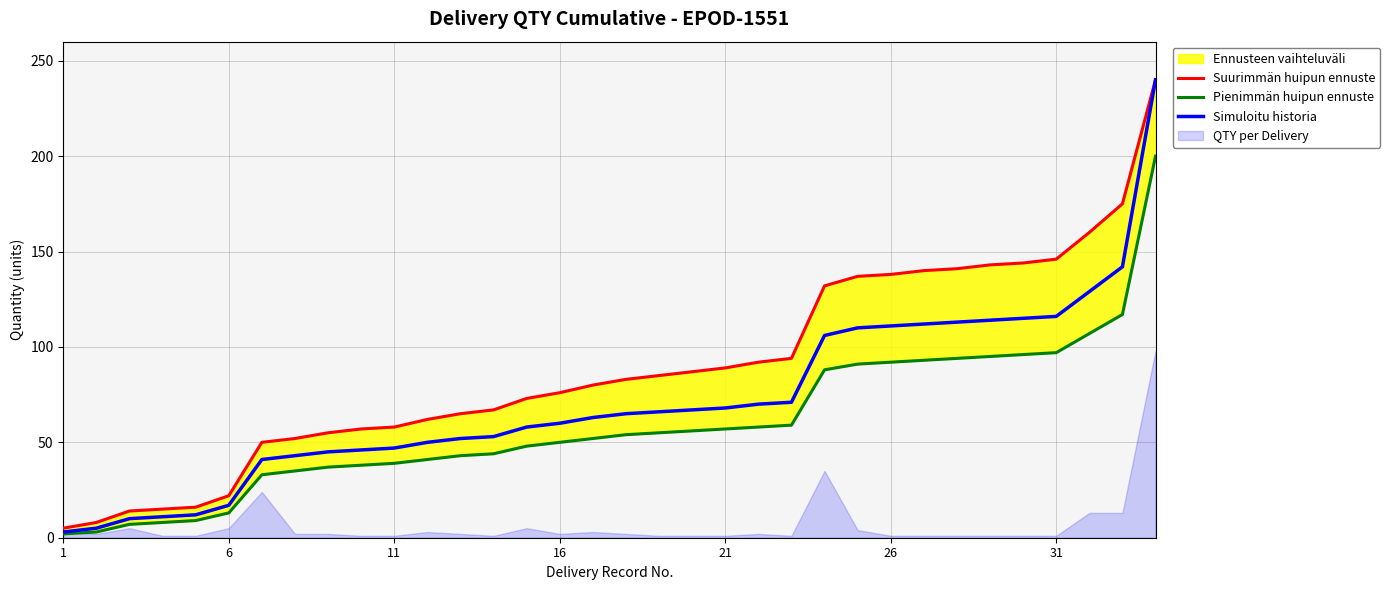

Rank the series by their maximum value, from highest to lowest.

Suurimmän huipun ennuste, Simuloitu historia, Pienimmän huipun ennuste